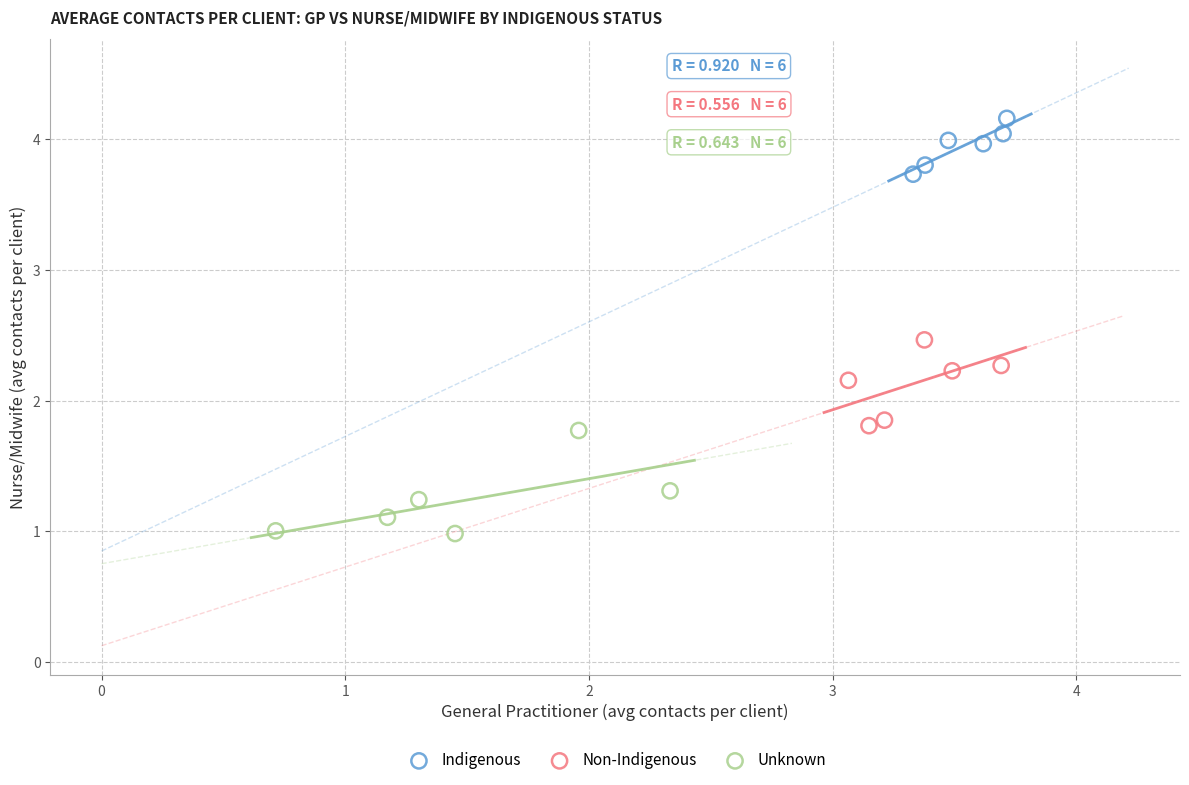

Which series has the widest spread of Y values?

Unknown